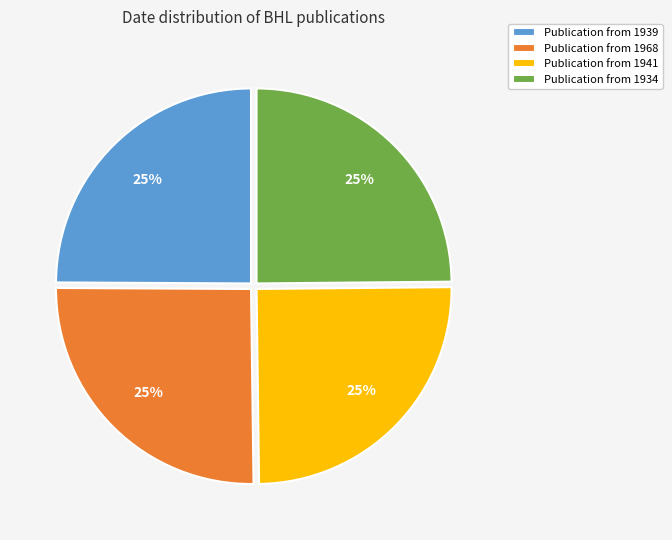

Is it true that Publication from 1968 is 14% of the pie?

False